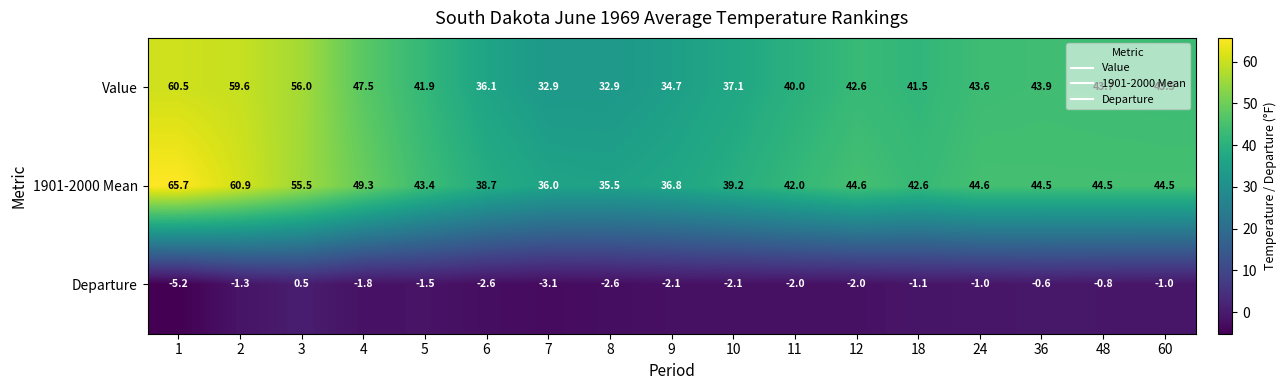

At how many categories does at least one series exceed 5?

17